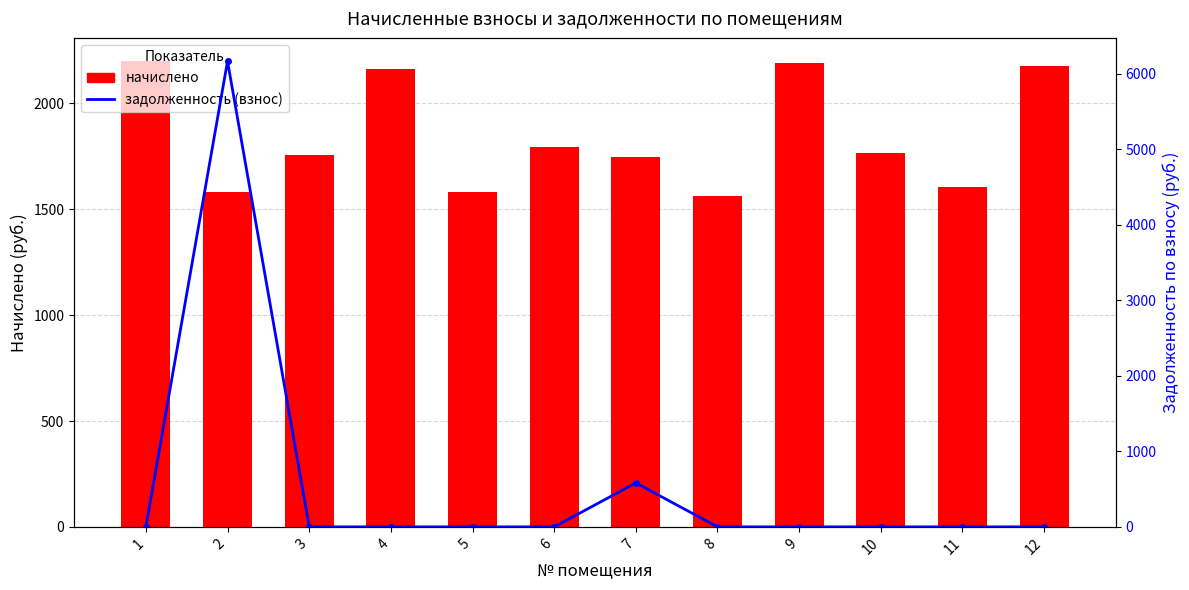

What is the difference between the second highest and minimum values in the начислено series?

630.6